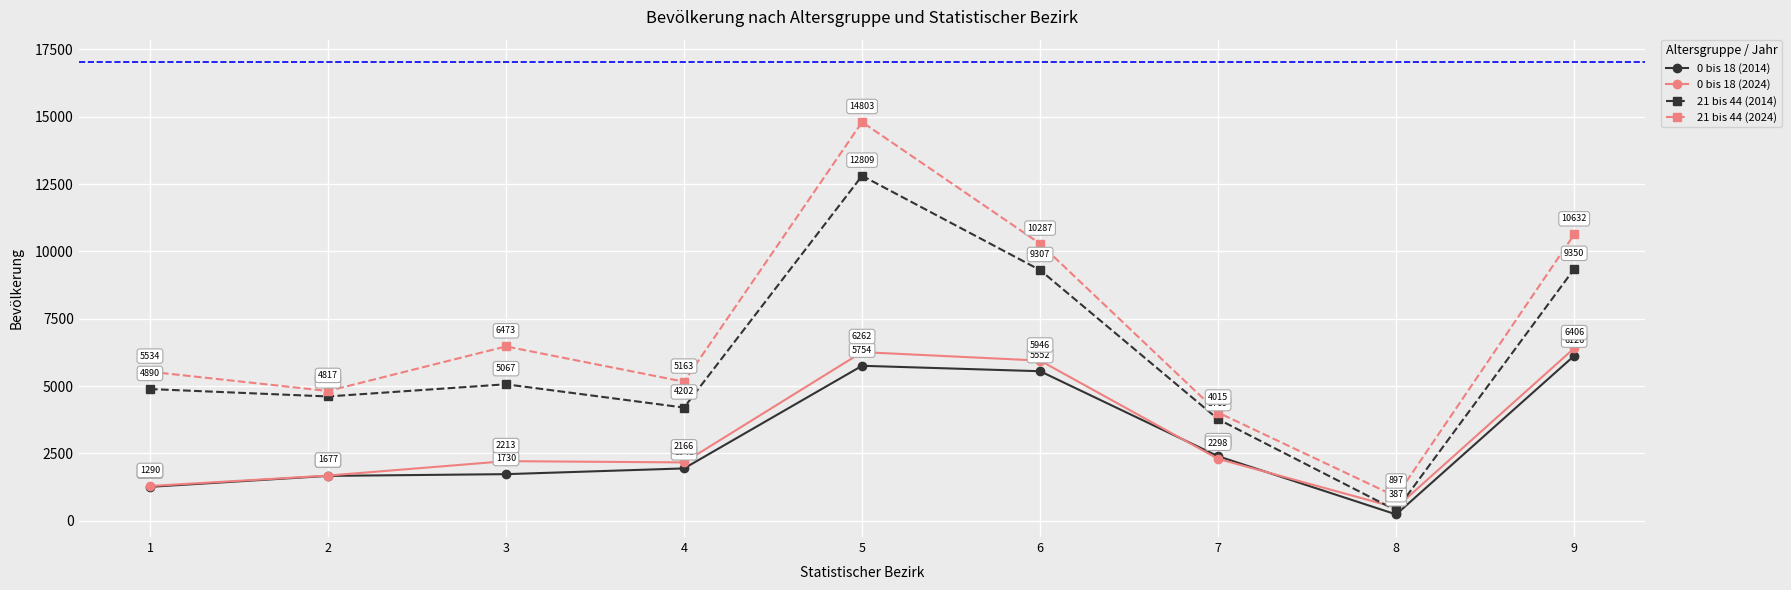

What is the total value across all series at 9?

32514